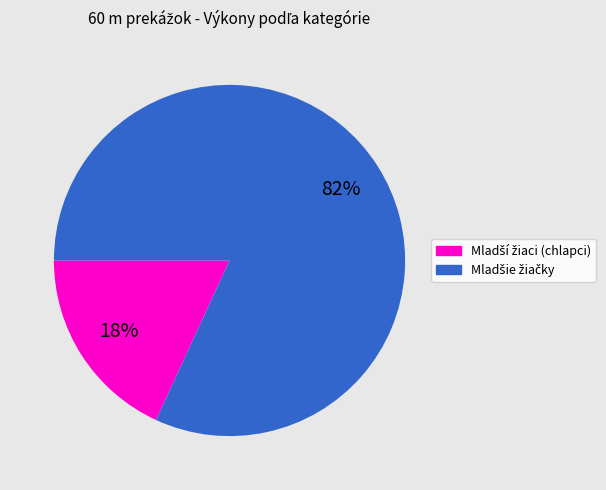

Does any single category account for the majority?

Yes